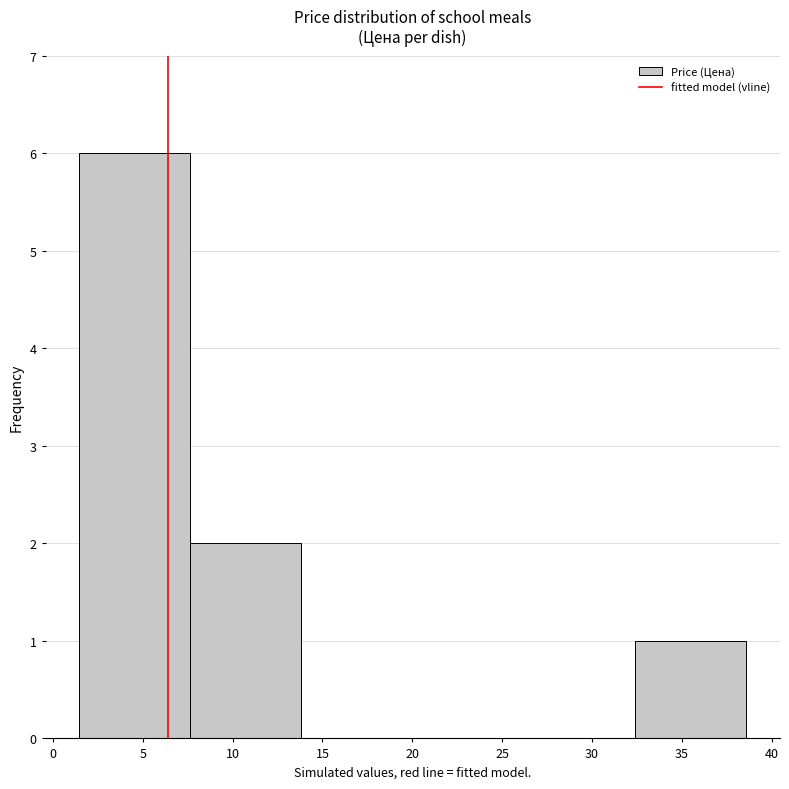

Reading left to right, transcribe this chart: for each bar, give the range it covers on the x-axis and its height. Neither the bar edges nor the heights are printed on the chart, so give them approximately, as read against the axes.

1.5 to 7.5: 6
7.5 to 14.0: 2
14.0 to 20.0: 0
20.0 to 26.0: 0
26.0 to 32.5: 0
32.5 to 38.5: 1